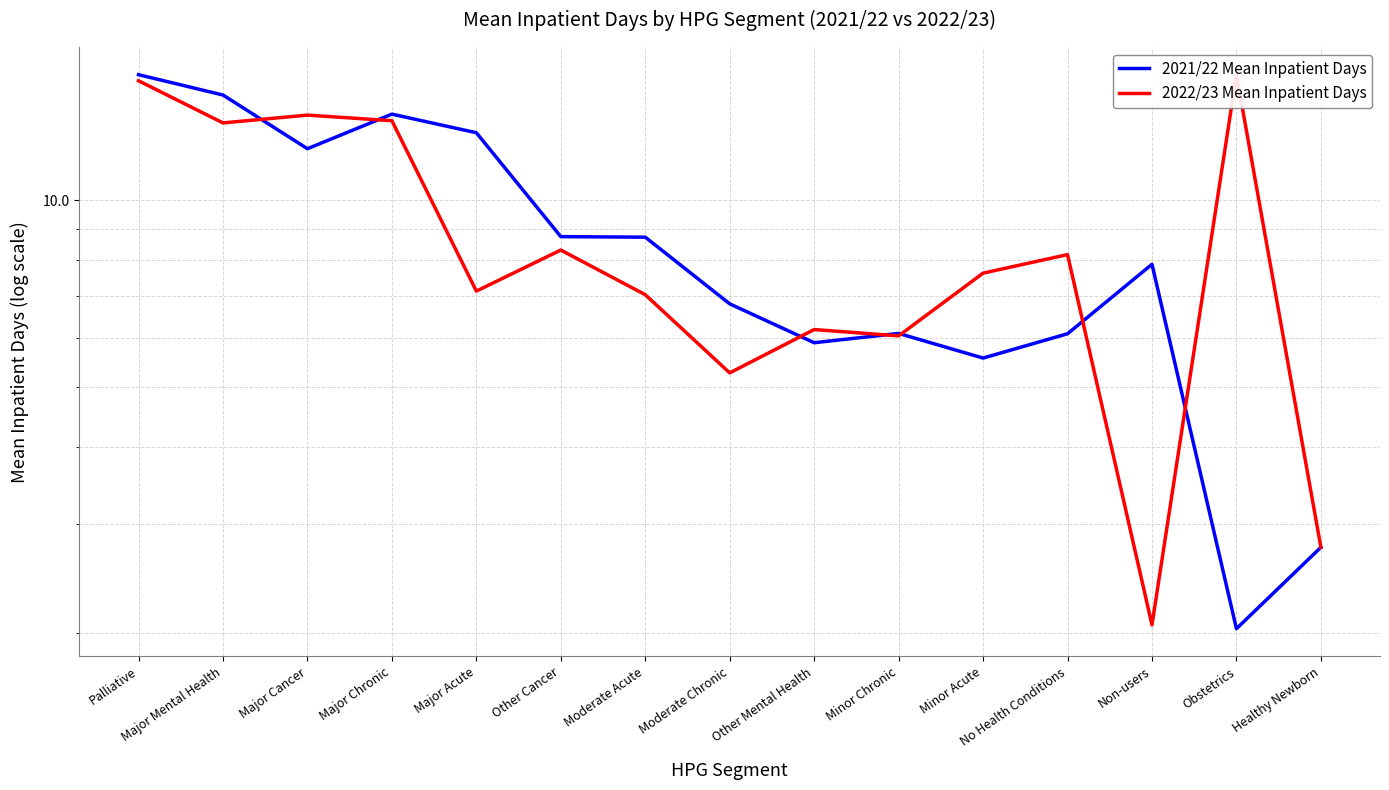

True or false: 2021/22 Mean Inpatient Days has more than 1 interior local peaks.

True